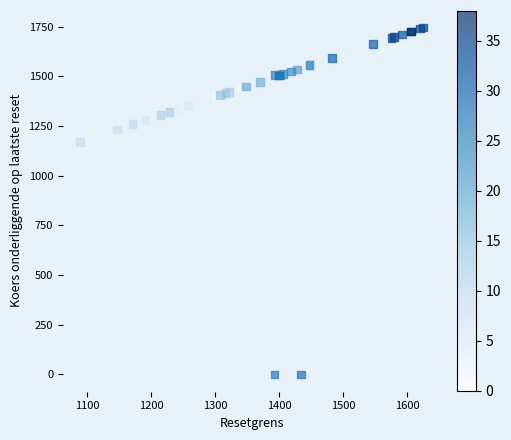

What Y value in the scatter plot is closest to 873?

1171.4